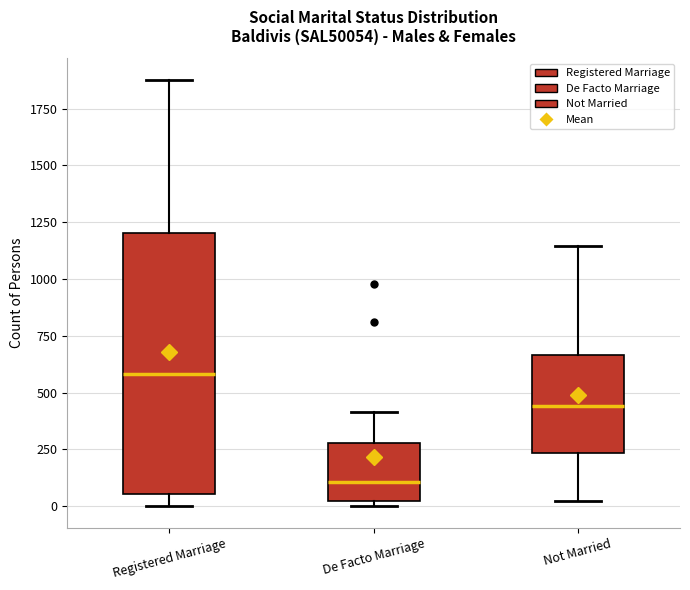

Which box has the highest median line?

Registered Marriage